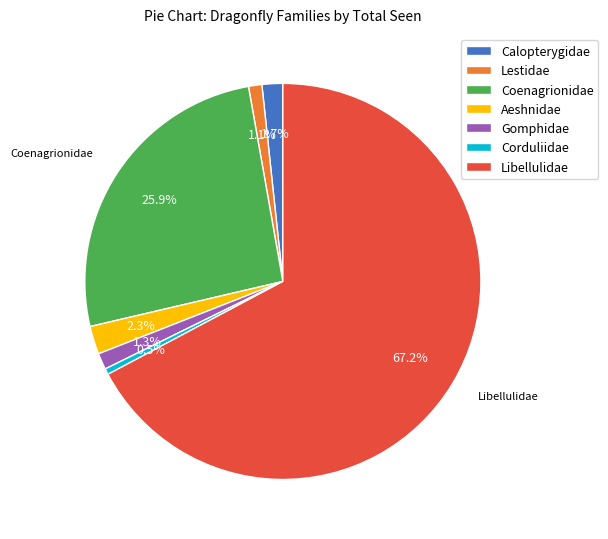

To the nearest percent, what is the difference between the Aeshnidae and Gomphidae slice percentages?

1%